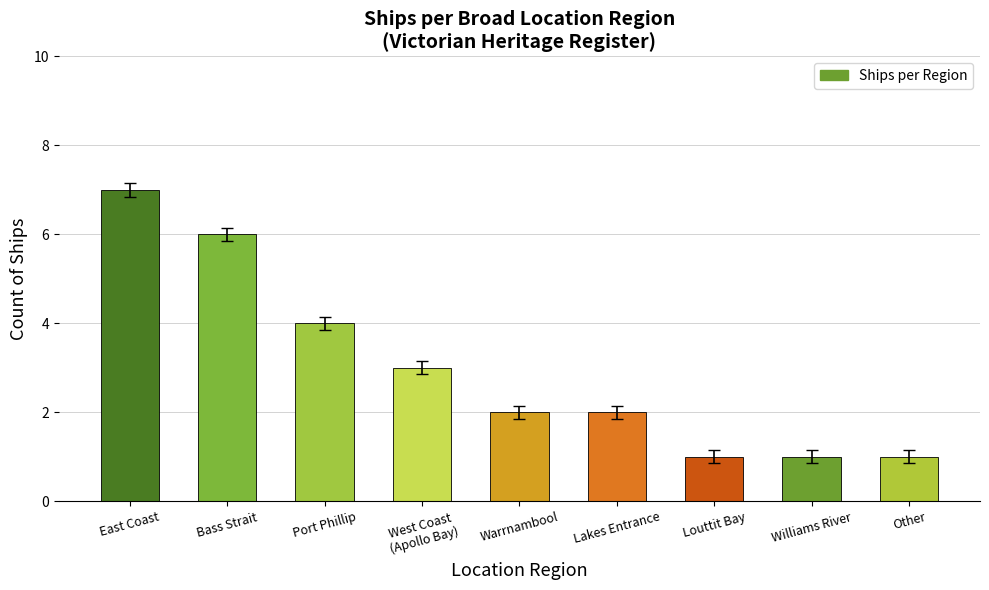

What position from the left is Other?

9